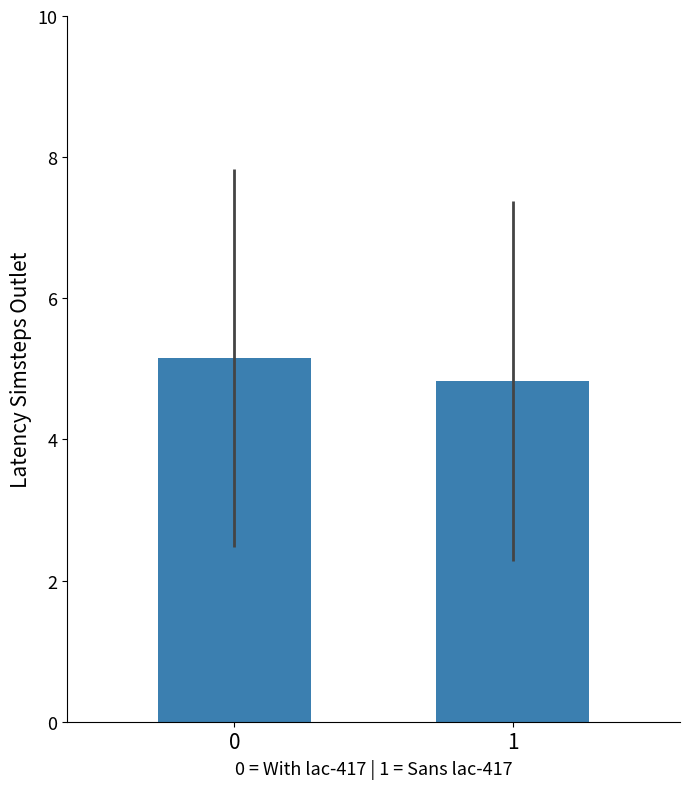

What is the difference between the maximum and minimum values?

0.3